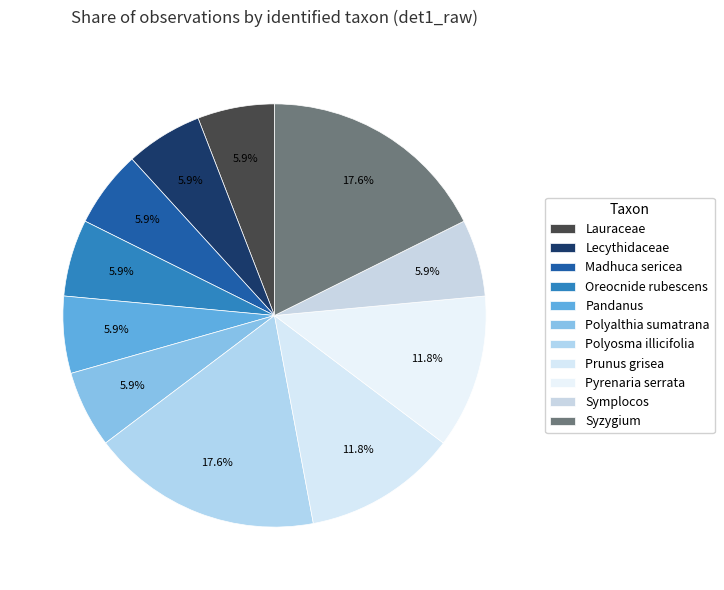

What is the ratio of the value at Symplocos to the value at Oreocnide rubescens?

1.0